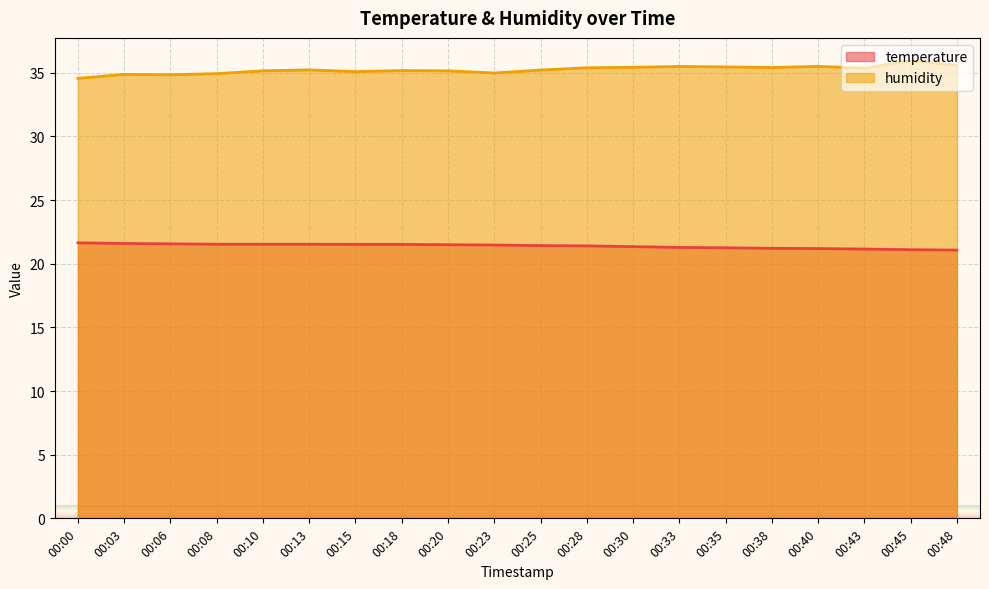

Which category has the highest value in the humidity series?

00:45